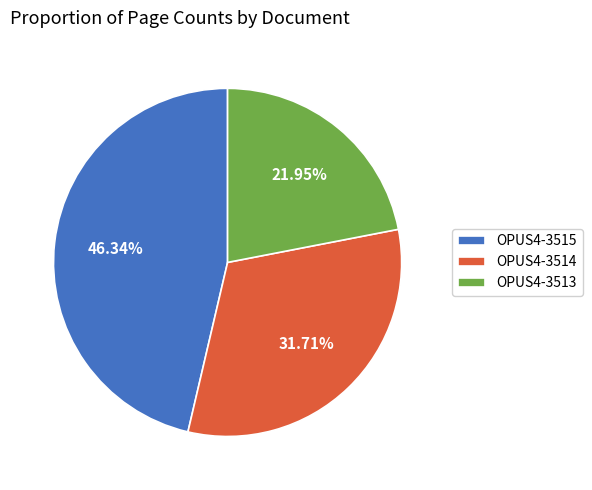

Count the number of slices in the pie.

3